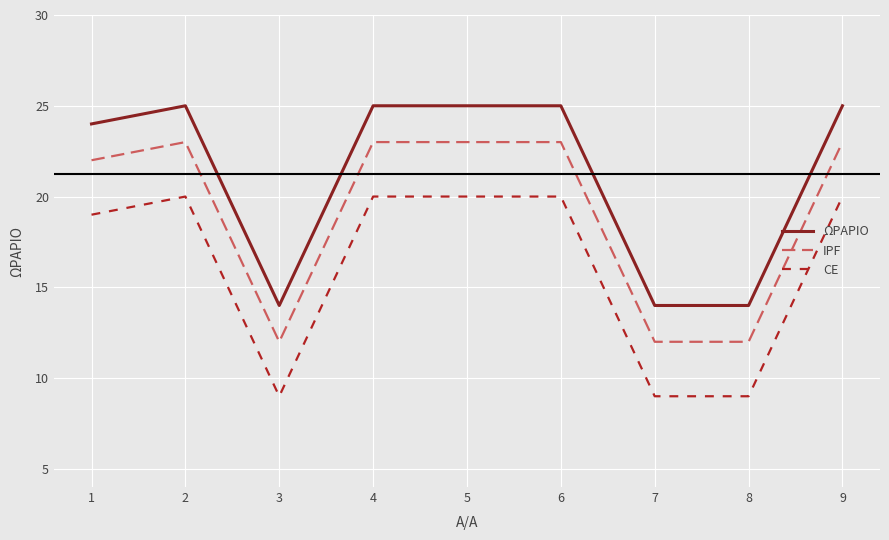

True or false: CE and IPF cross at least once.

False